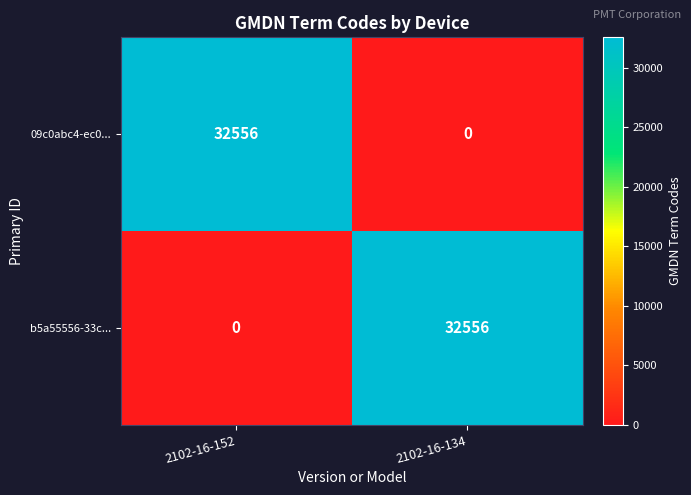

What is the difference between the 09c0abc4-ec0... values at 2102-16-134 and 2102-16-152?

32556